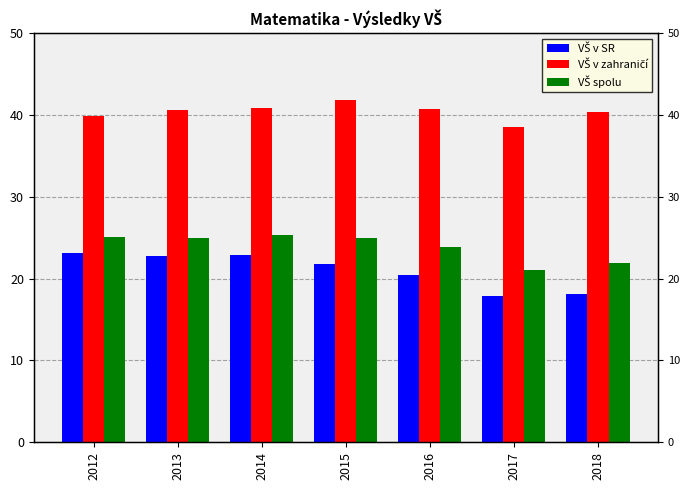

What is the value of the VŠ v SR bar at the 1st from the left?

23.2